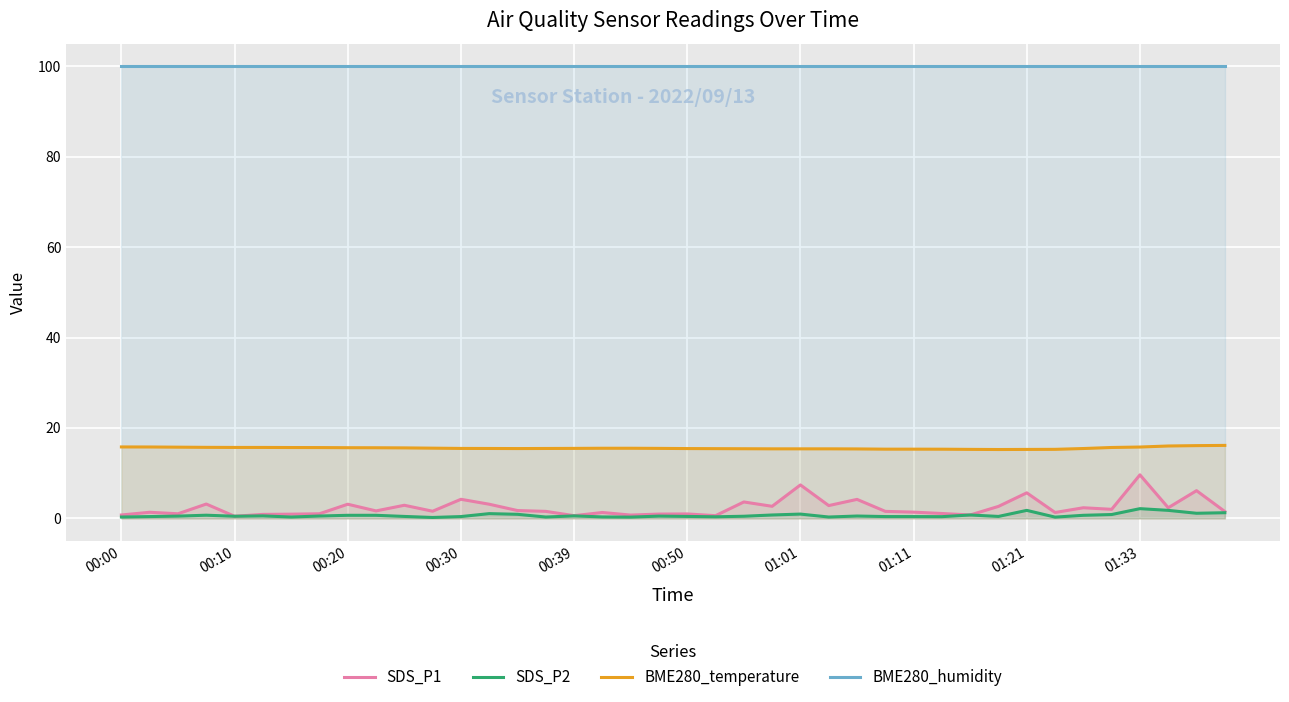

True or false: SDS_P2 and BME280_humidity cross at least once.

False